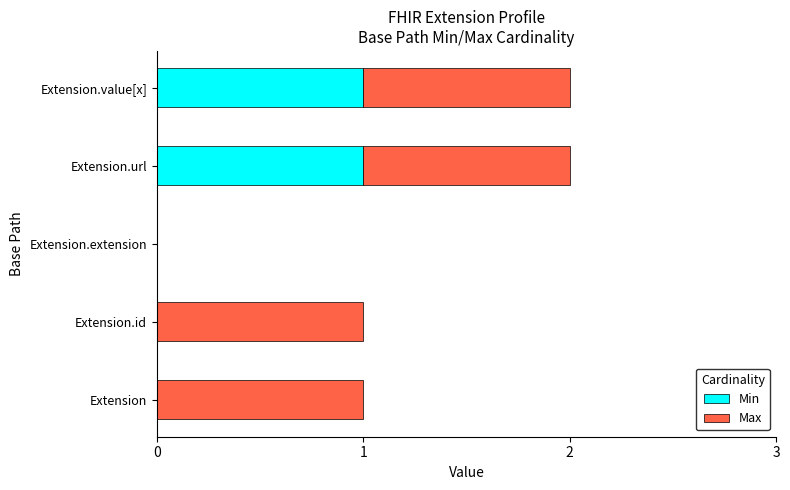

True or false: Min has a value of 0 at Extension.id.

True